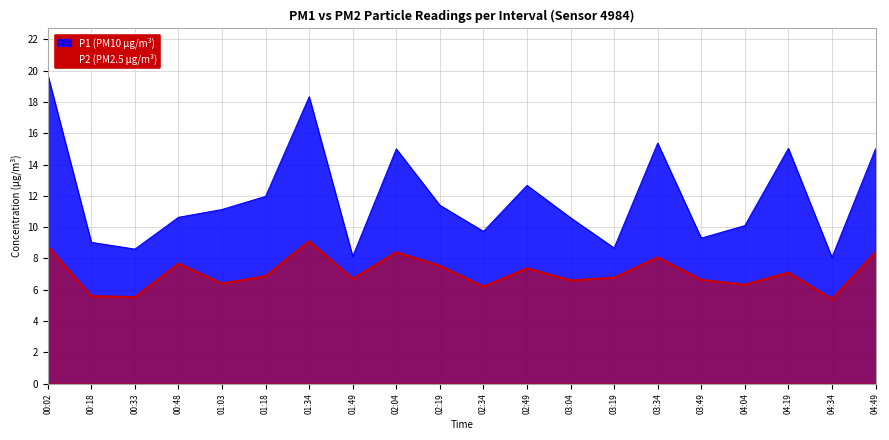

Reading left to right, list all the values displayed in this chart.

P1: 00:02=19.7	00:18=9.0	00:33=8.6	00:48=10.6	01:03=11.1	01:18=12.0	01:34=18.3	01:49=8.1	02:04=15.0	02:19=11.4	02:34=9.7	02:49=12.7	03:04=10.6	03:19=8.7	03:34=15.4	03:49=9.3	04:04=10.1	04:19=15.0	04:34=8.1	04:49=15.0
P2: 00:02=8.8	00:18=5.6	00:33=5.5	00:48=7.7	01:03=6.4	01:18=6.9	01:34=9.1	01:49=6.7	02:04=8.4	02:19=7.5	02:34=6.2	02:49=7.4	03:04=6.6	03:19=6.8	03:34=8.1	03:49=6.6	04:04=6.3	04:19=7.1	04:34=5.4	04:49=8.4